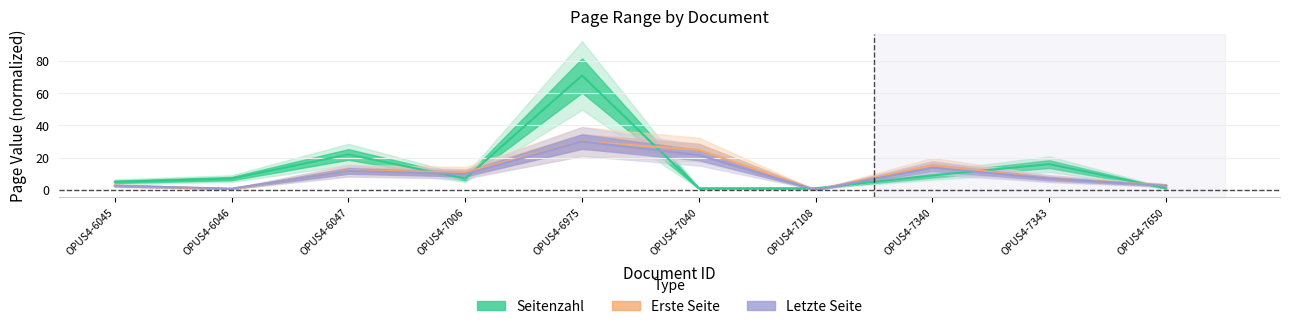

True or false: Erste Seite and Seitenzahl intersect in this chart.

True